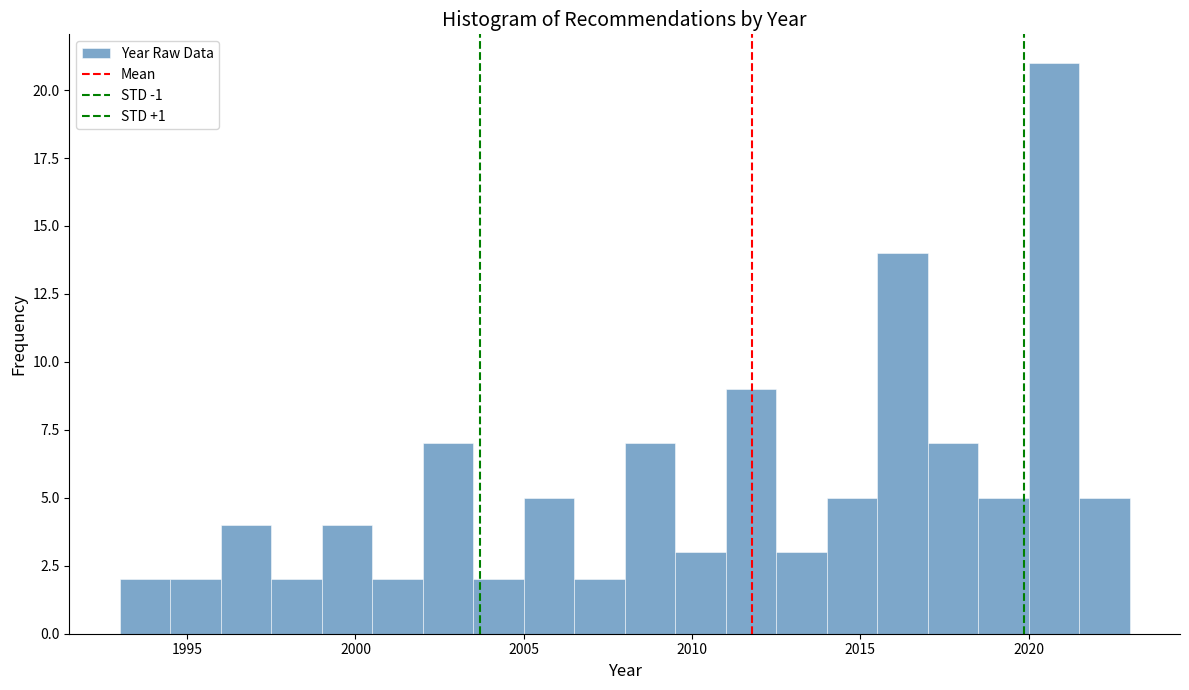

Around what value on the x-axis is the tallest bar? Give the approximate position of its centre, as read against the axis.

2021.0